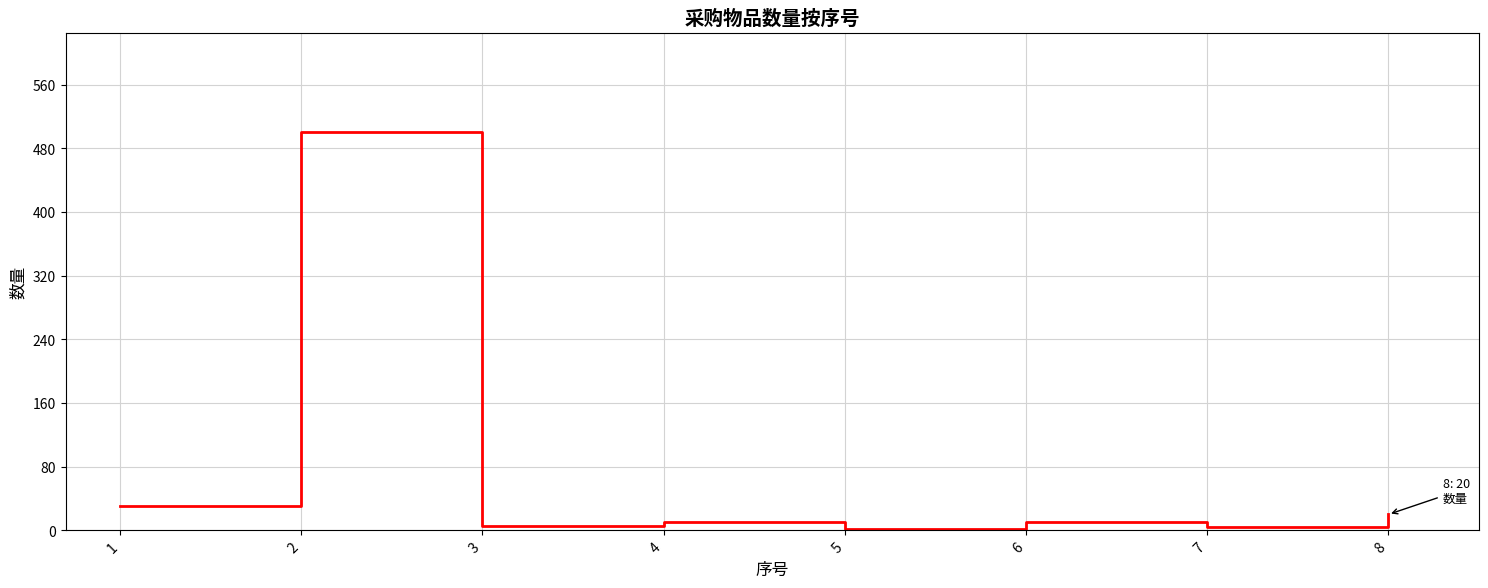

At which category does the data reach its first local peak?

2